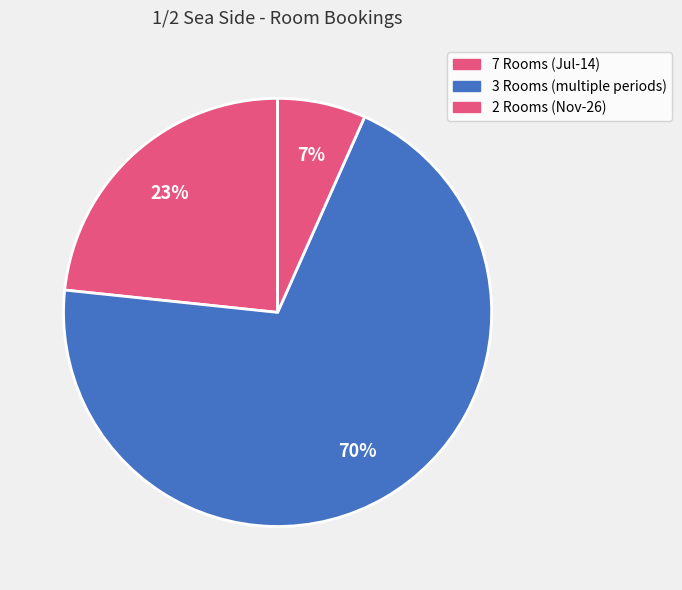

Count the number of slices in the pie.

3